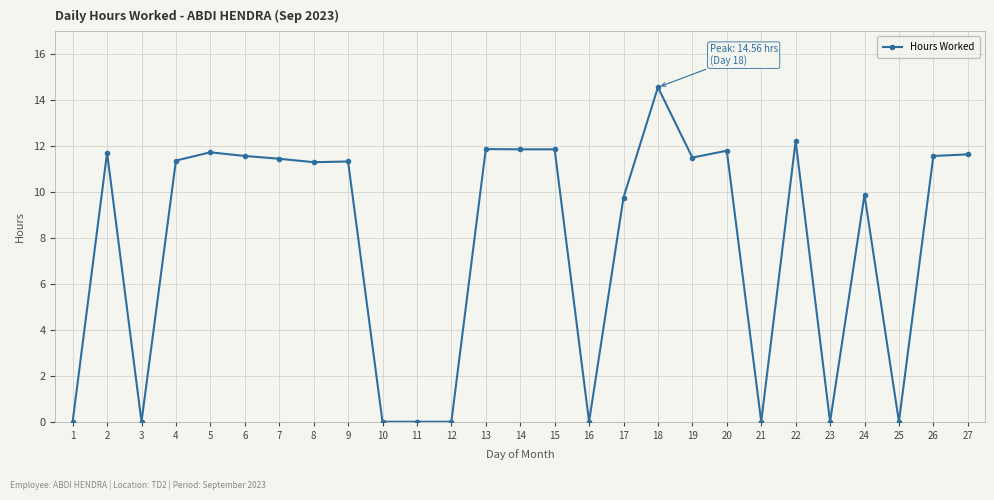

What is the sum of all values?

209.0